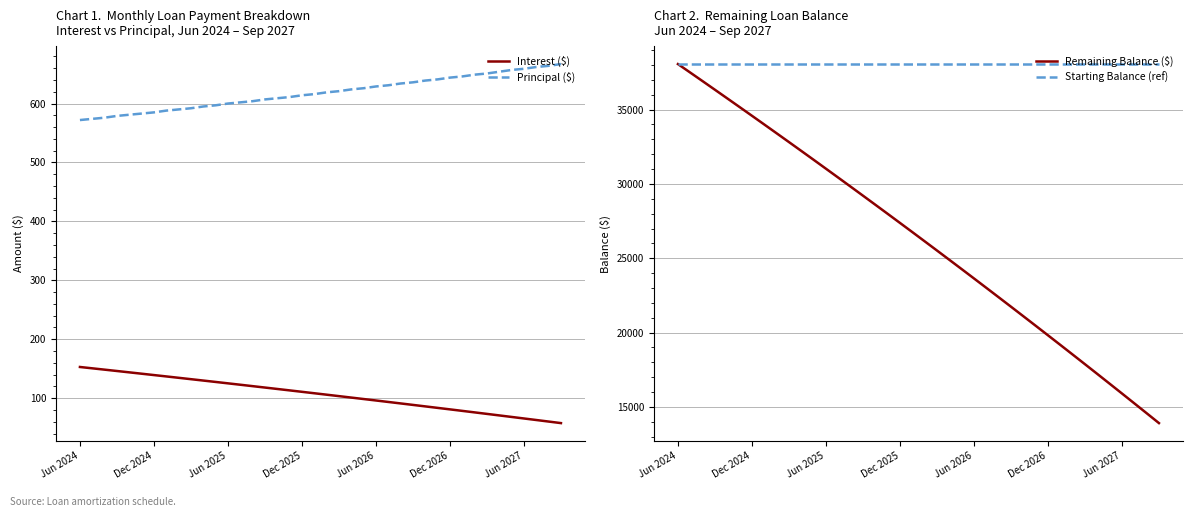

Which series has the widest spread of values?

Remaining Balance ($)